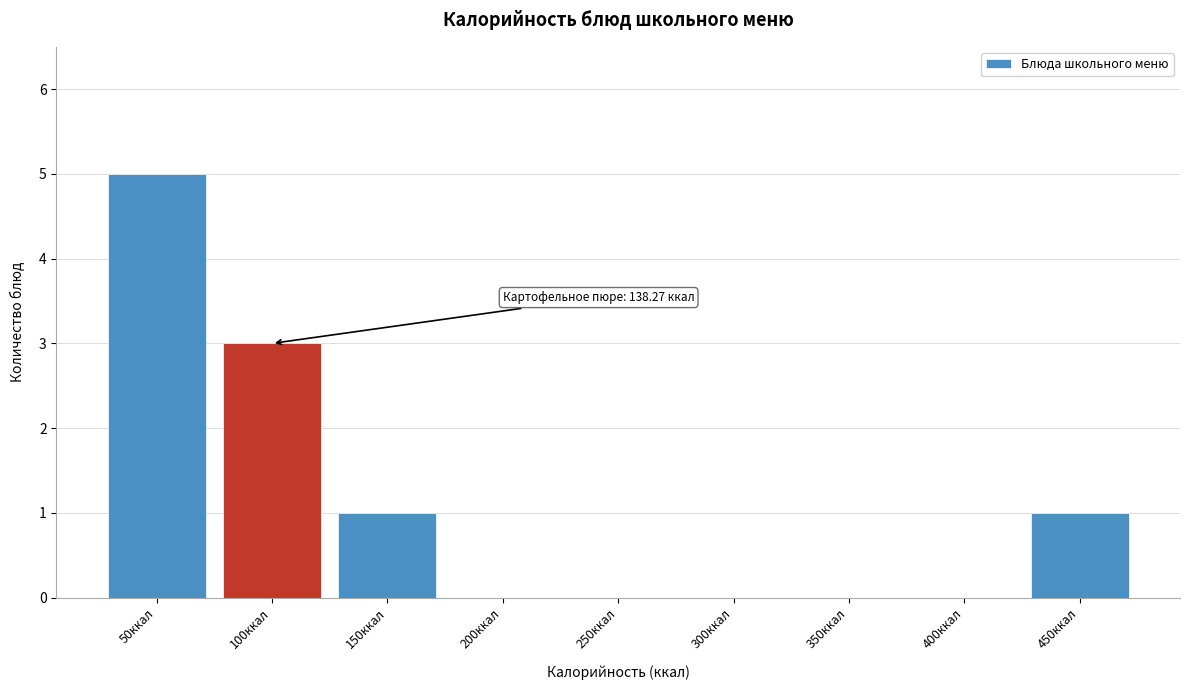

Reading left to right, what are all the values shown in this chart?

50ккал=5	100ккал=3	150ккал=1	200ккал=0	250ккал=0	300ккал=0	350ккал=0	400ккал=0	450ккал=1